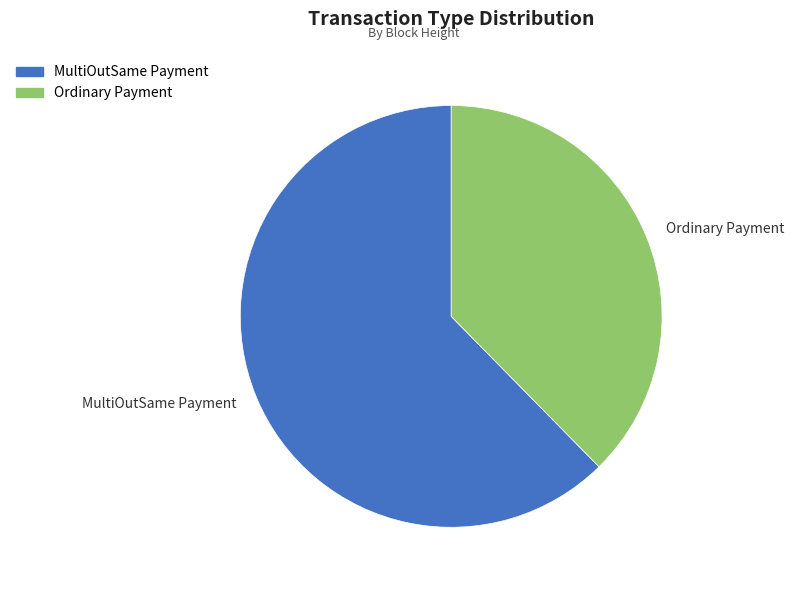

Rank the categories by value from lowest to highest.

Ordinary Payment, MultiOutSame Payment